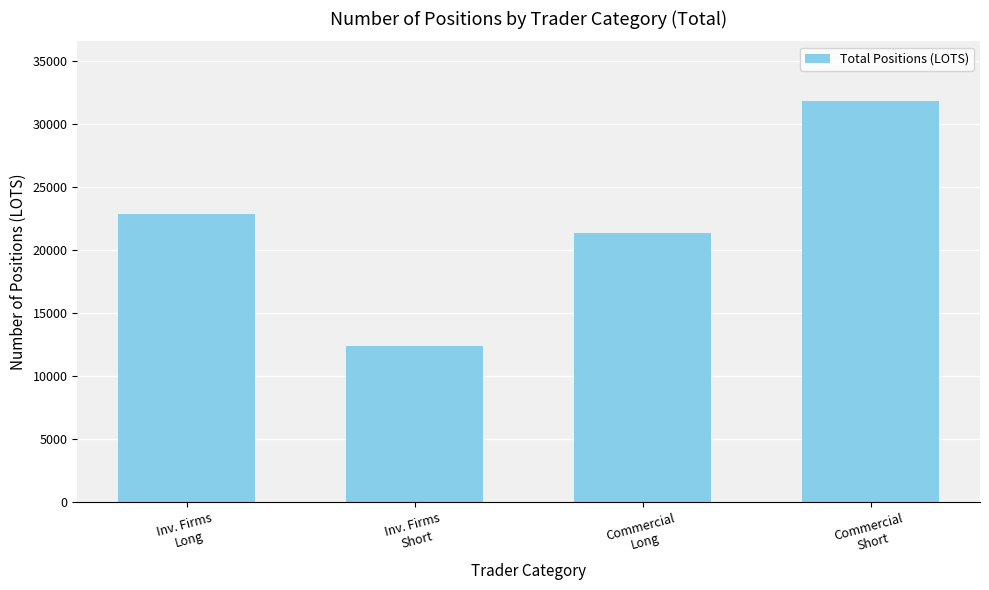

Which category has the highest value across all series?

Commercial
Short